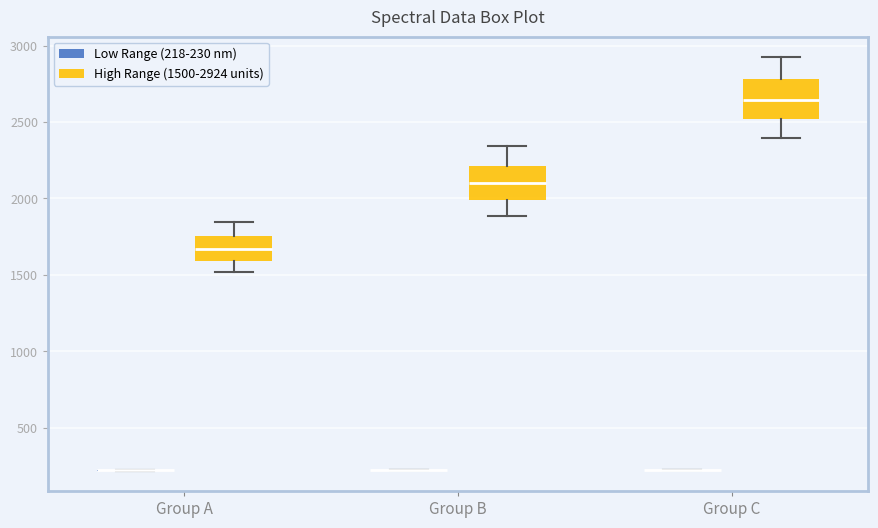

Reading left to right, transcribe this box plot: for each box, give where its median line is, the range the box spans, and where its two whiskers end, as read against the y-axis. The values are not printed on the chart, so give them approximately, as read against the axis.

Group A (Low Range (218-230 nm)): box collapsed to a line at 200, whiskers 200 to 200
Group A (High Range (1500-2924 units)): median 1650, box 1600 to 1750, whiskers 1500 to 1850
Group B (Low Range (218-230 nm)): box collapsed to a line at 200, whiskers 200 to 200
Group B (High Range (1500-2924 units)): median 2100, box 2000 to 2200, whiskers 1900 to 2350
Group C (Low Range (218-230 nm)): box collapsed to a line at 200, whiskers 200 to 200
Group C (High Range (1500-2924 units)): median 2650, box 2500 to 2800, whiskers 2400 to 2900